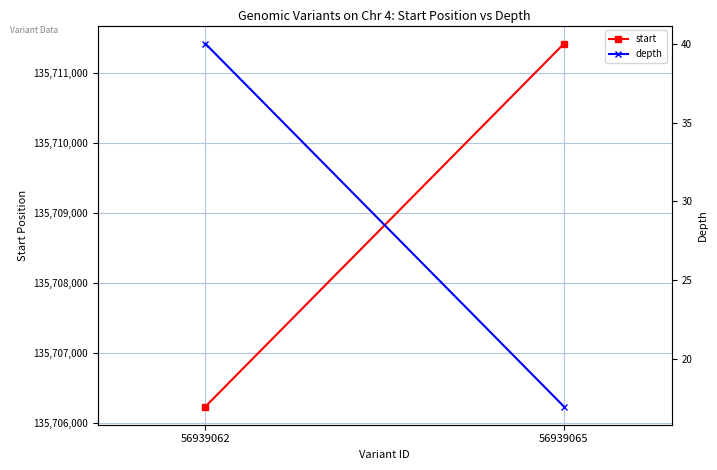

At how many categories does at least one series exceed 56808512?

2